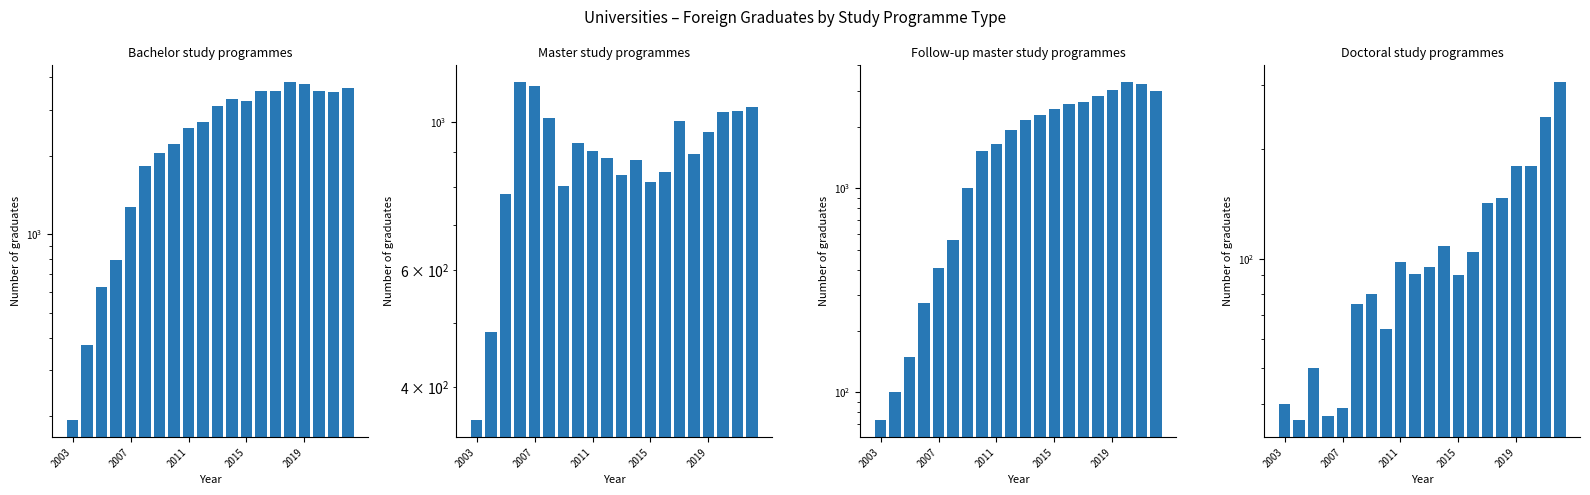

Where does the Doctoral study programmes series first go above 95?

2011